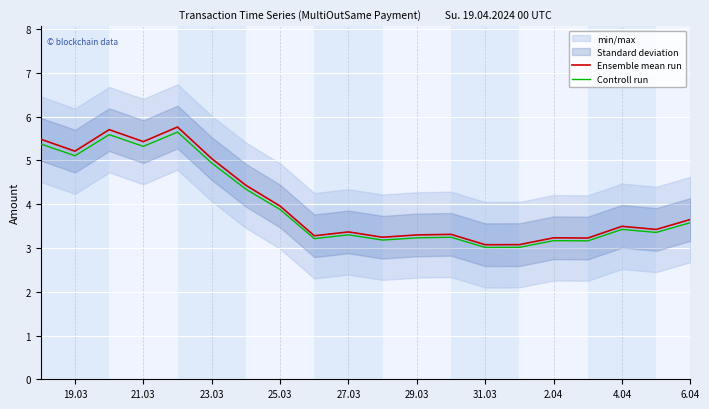

The value of Ensemble mean run at 19.03 is 5.2. True or false?

True